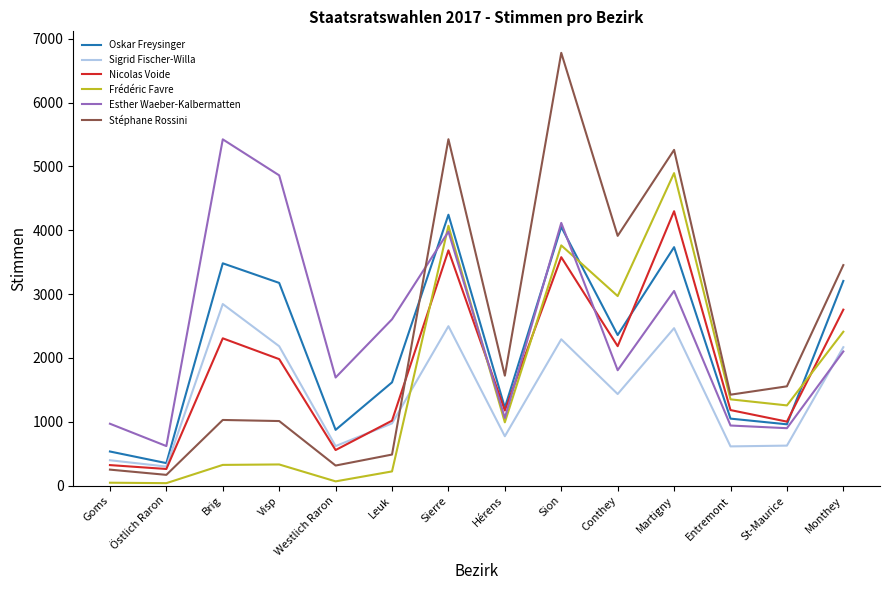

What are all the series names shown in the legend?

Oskar Freysinger, Sigrid Fischer-Willa, Nicolas Voide, Frédéric Favre, Esther Waeber-Kalbermatten, Stéphane Rossini